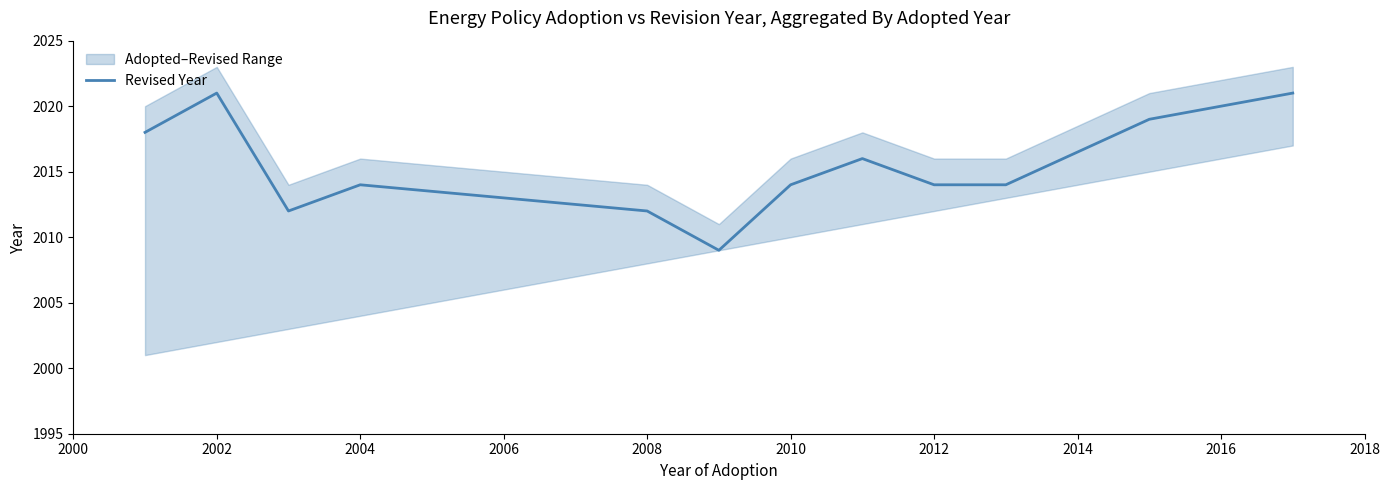

What is the difference between the maximum and minimum values?

12